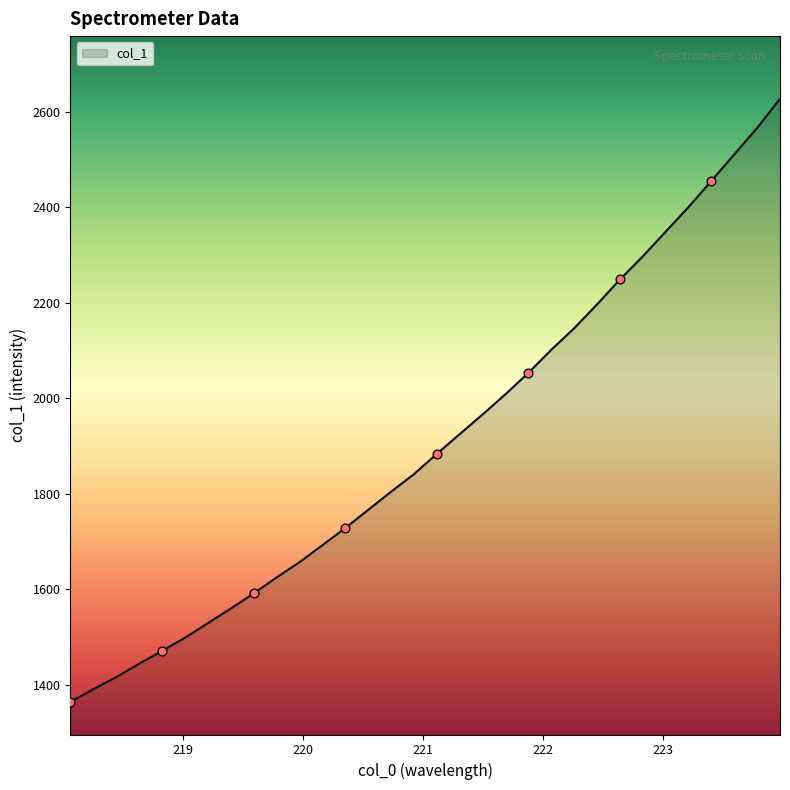

What is the difference between the maximum and minimum values?

1263.4